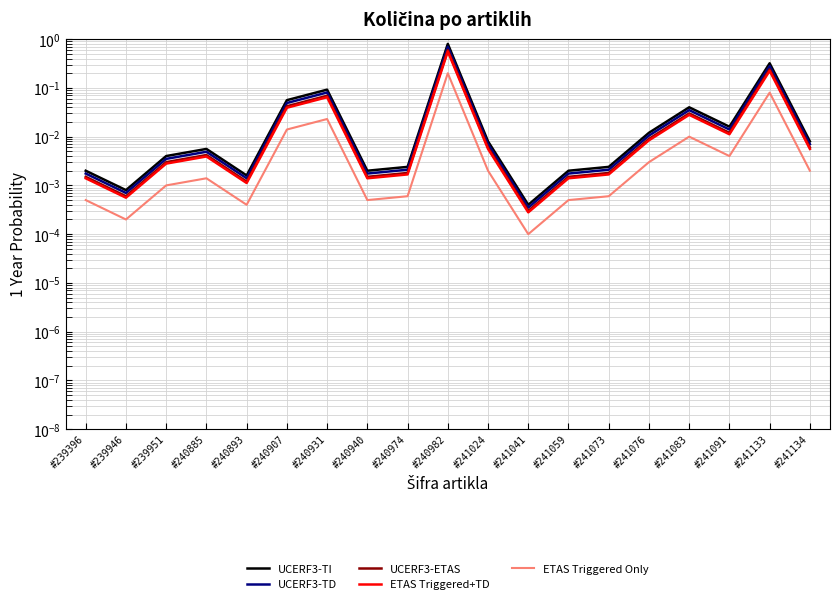

What are all the series names shown in the legend?

UCERF3-TI, UCERF3-TD, UCERF3-ETAS, ETAS Triggered+TD, ETAS Triggered Only